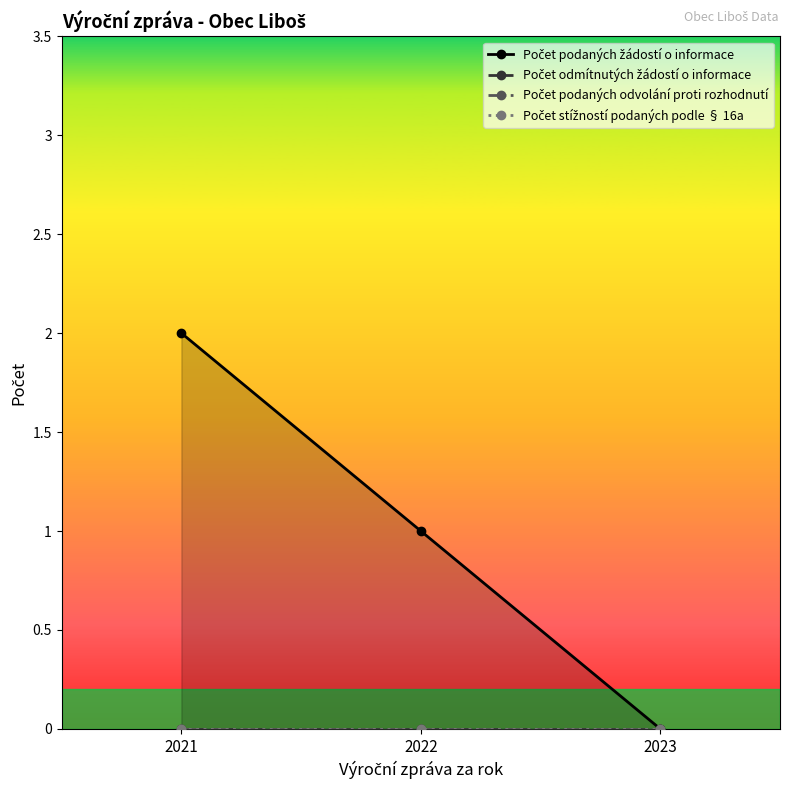

Rank the series at 2021 from lowest to highest value.

Počet odmítnutých žádostí o informace, Počet podaných odvolání proti rozhodnutí, Počet stížností podaných podle § 16a, Počet podaných žádostí o informace